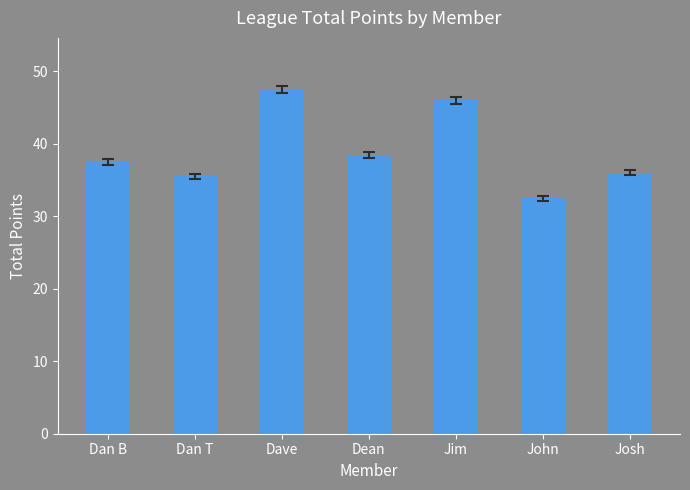

The value at Dan B is 37.5. True or false?

True